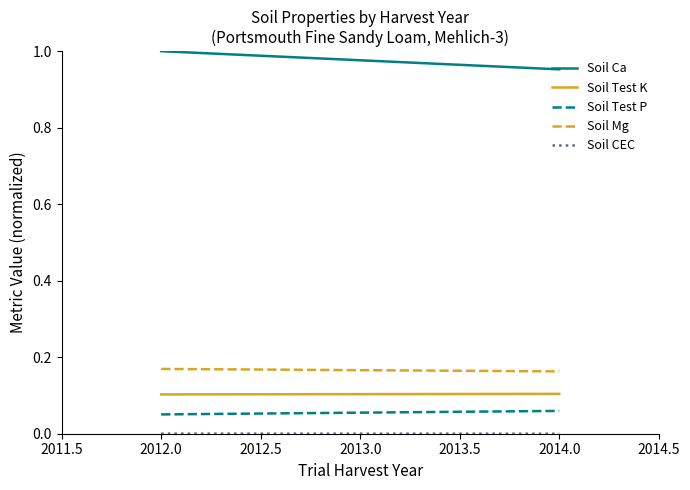

The value of Soil Test P at 2012.0 is 0.1. True or false?

True